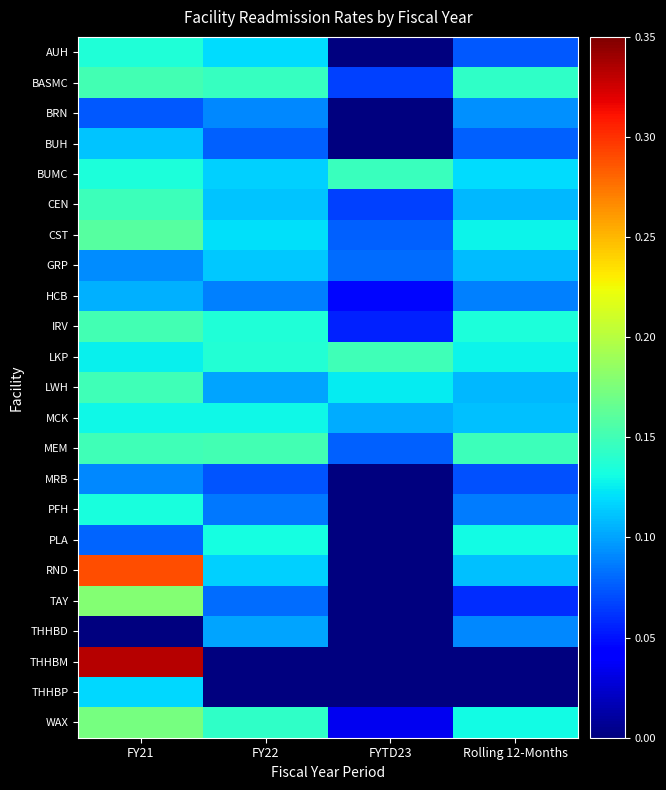

At which category is the sum across all series the highest?

FY21